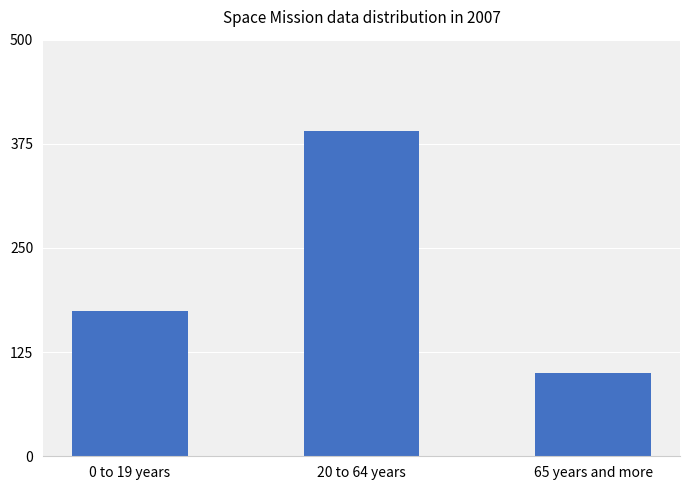

Where is the data nearest to the value 245?

0 to 19 years